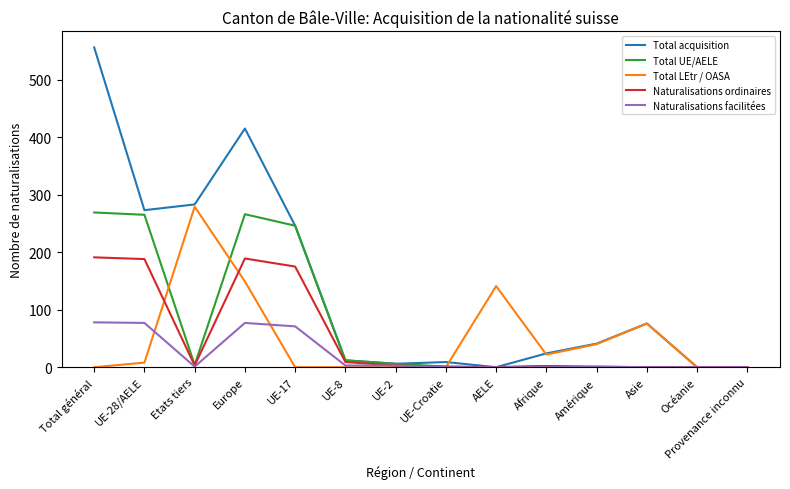

The value of Total LEtr / OASA at Afrique is 22. True or false?

True